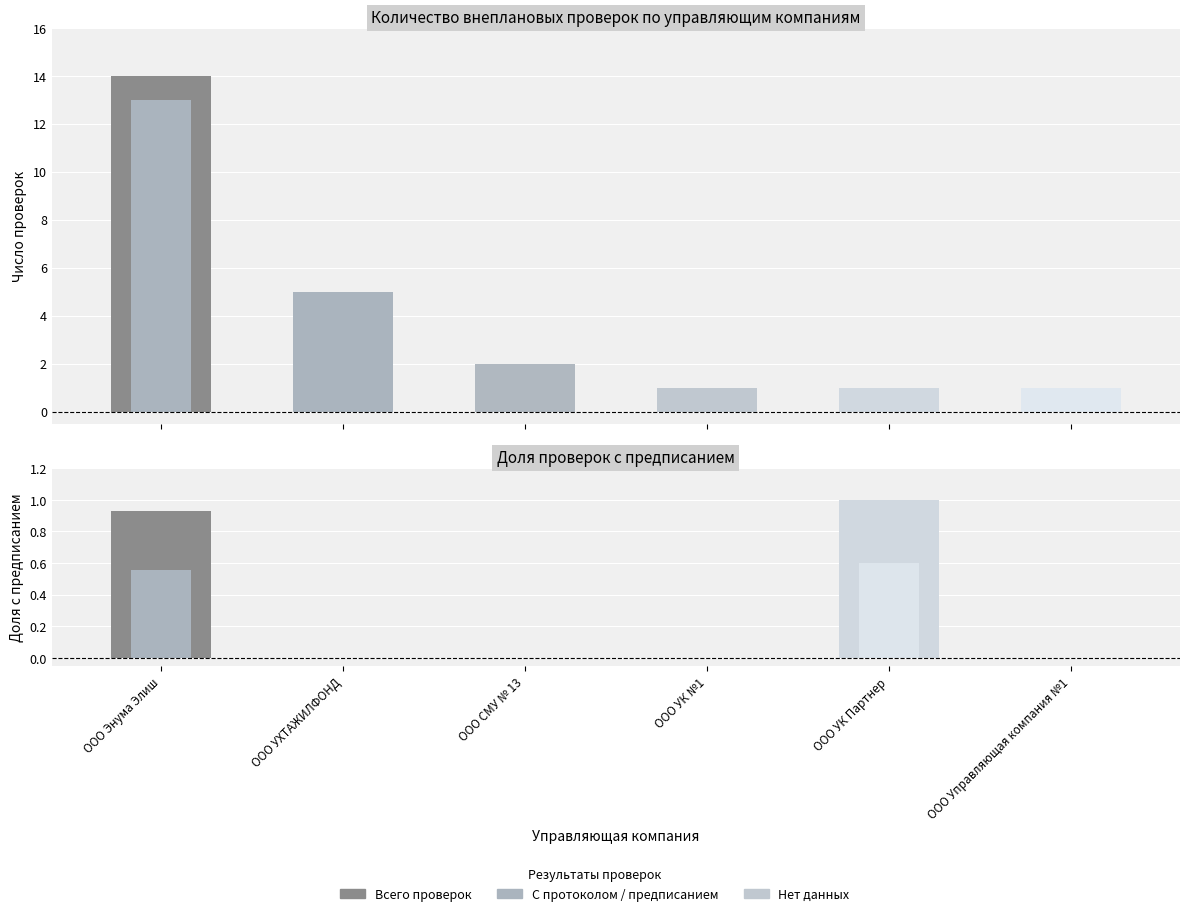

What is the sum of all Центральная оценка values?

1.2